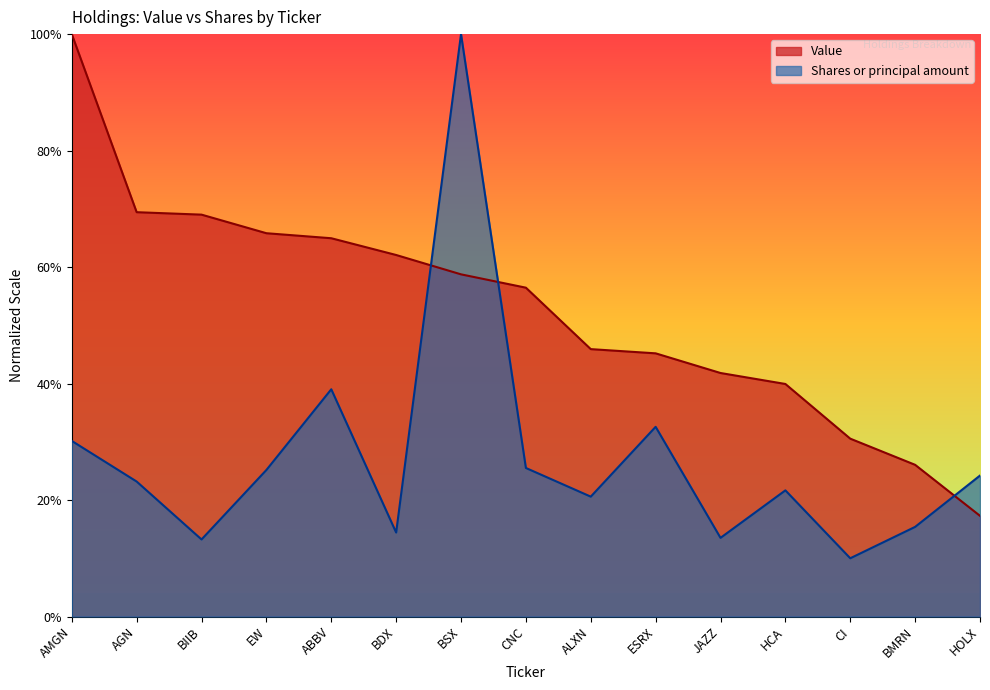

How many data points in Value are less than 56?

7